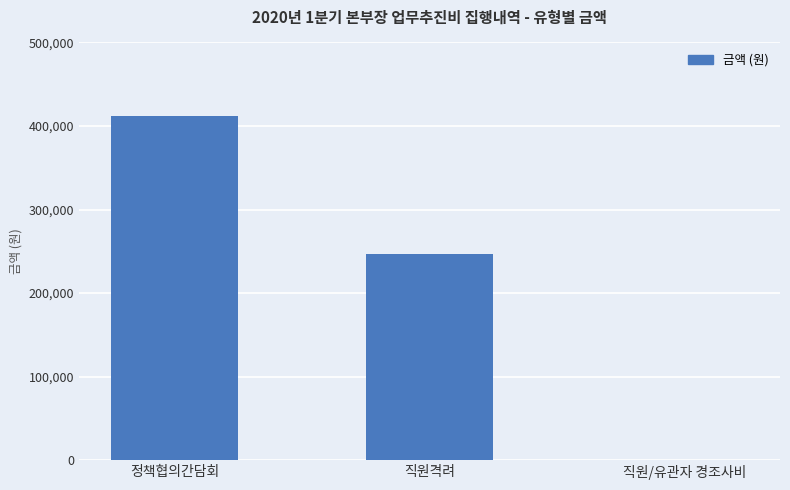

The chart shows a value of 0 at 직원/유관자 경조사비. True or false?

True